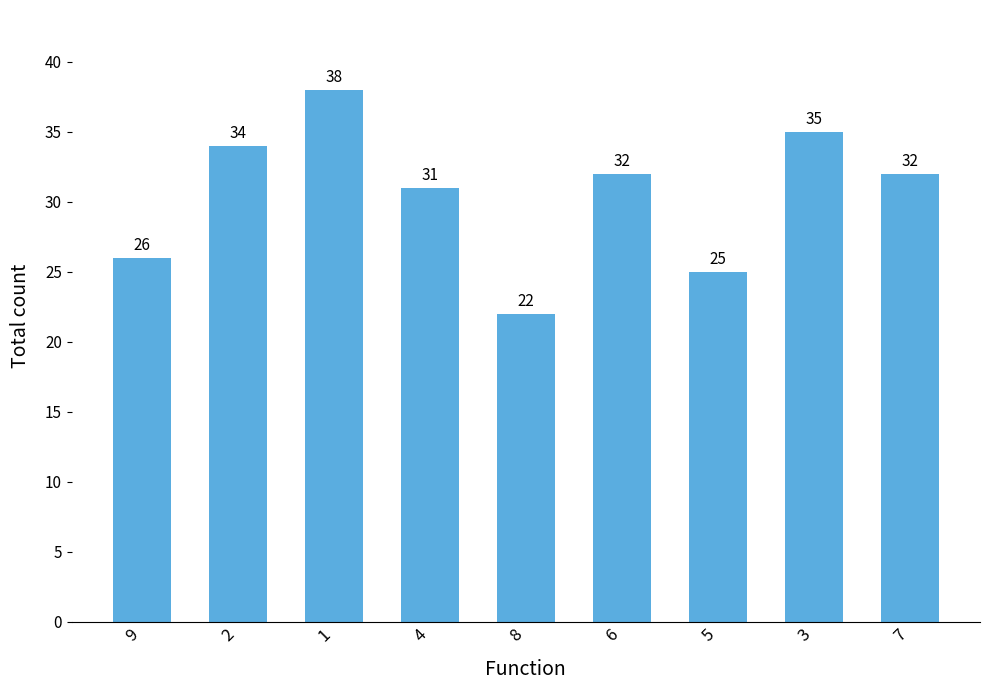

How many distinct data groups are displayed?

1